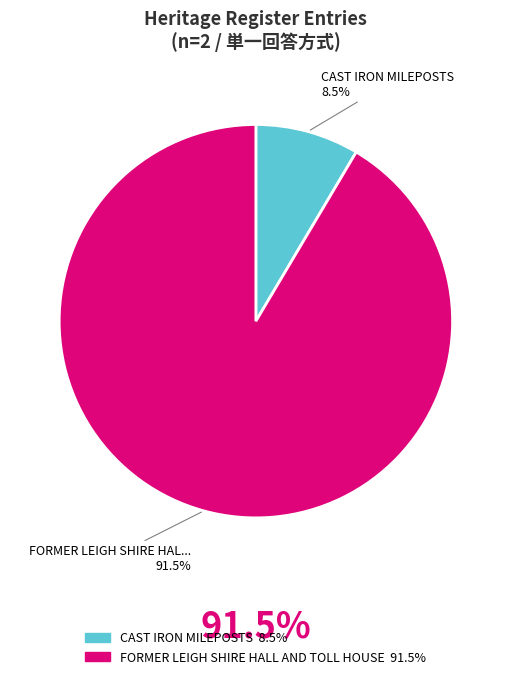

What is the largest slice in the pie chart?

FORMER LEIGH SHIRE HALL AND TOLL HOUSE